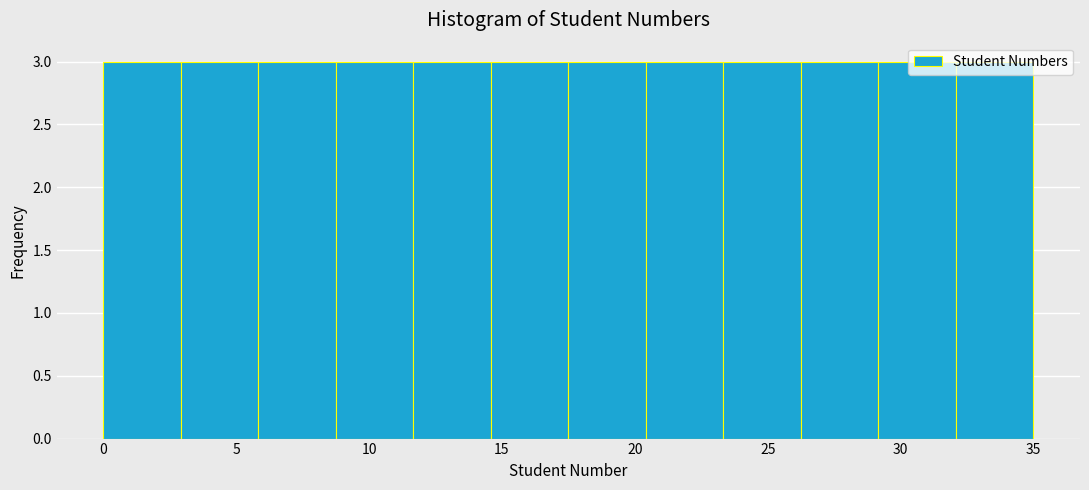

How tall is the bar that spans 9.0 to 11.5 on the x-axis? Neither the bar edges nor the heights are printed on the chart, so give them approximately, as read against the axes.

3